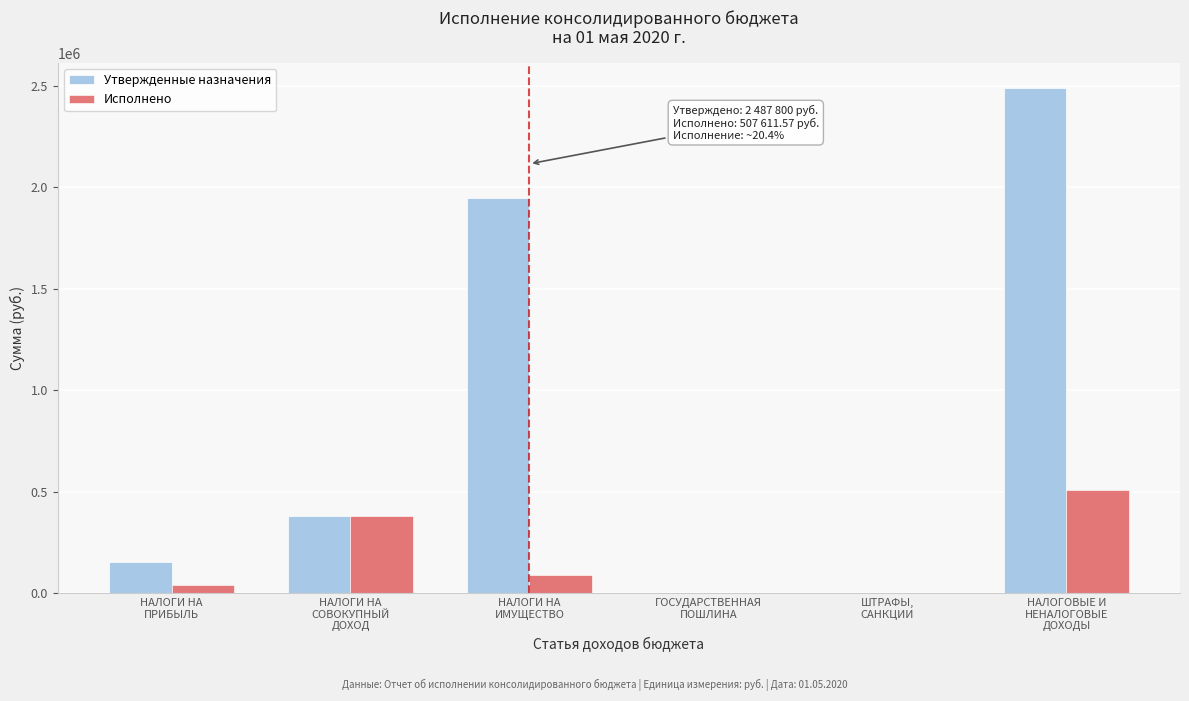

Which series has the largest total across all categories?

Утвержденные назначения